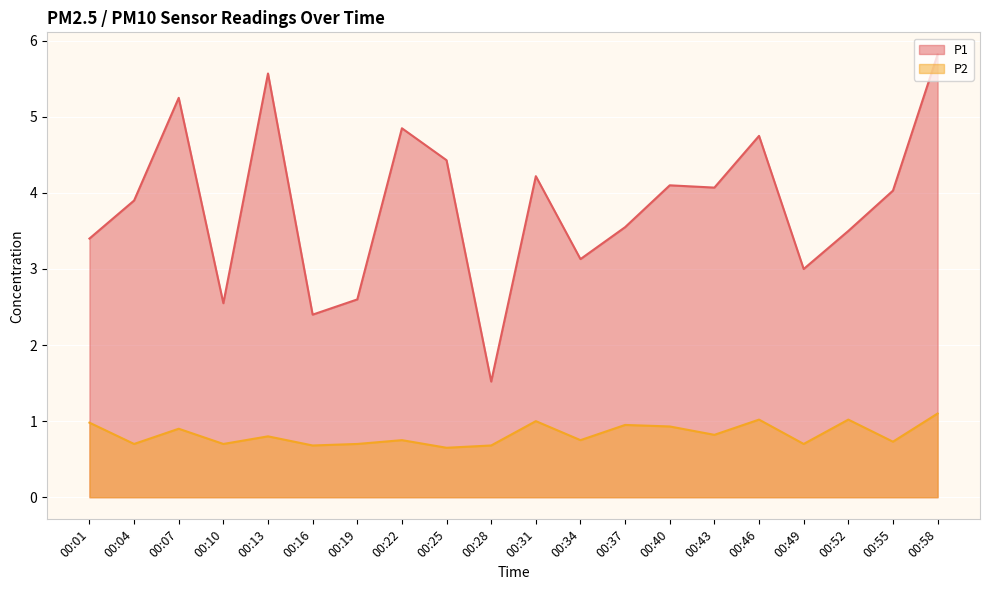

Read the P2 value at 00:55.

0.7